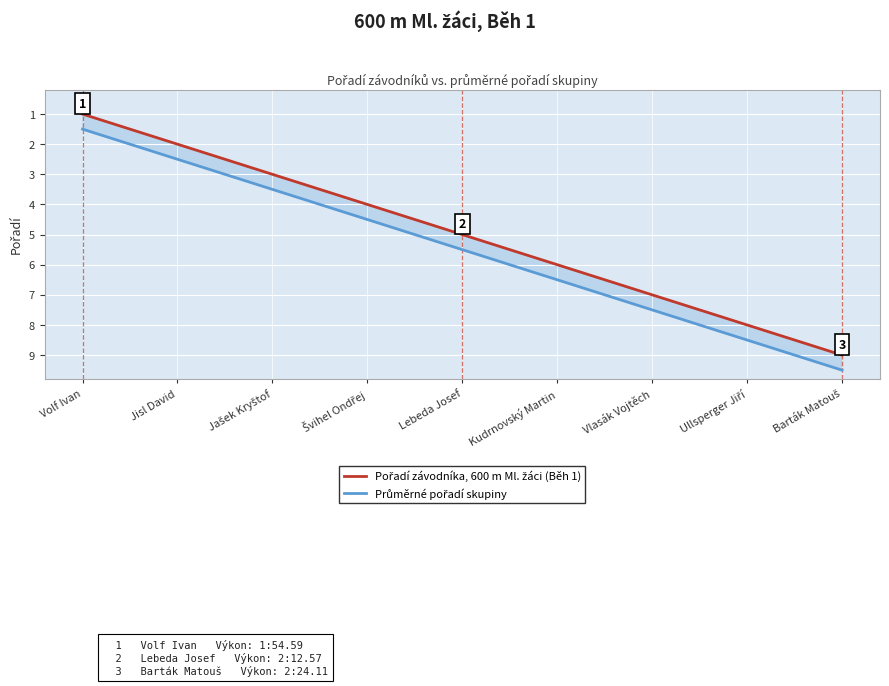

True or false: Průměrné pořadí skupiny has a value of 8.5 at Ullsperger Jiří.

True